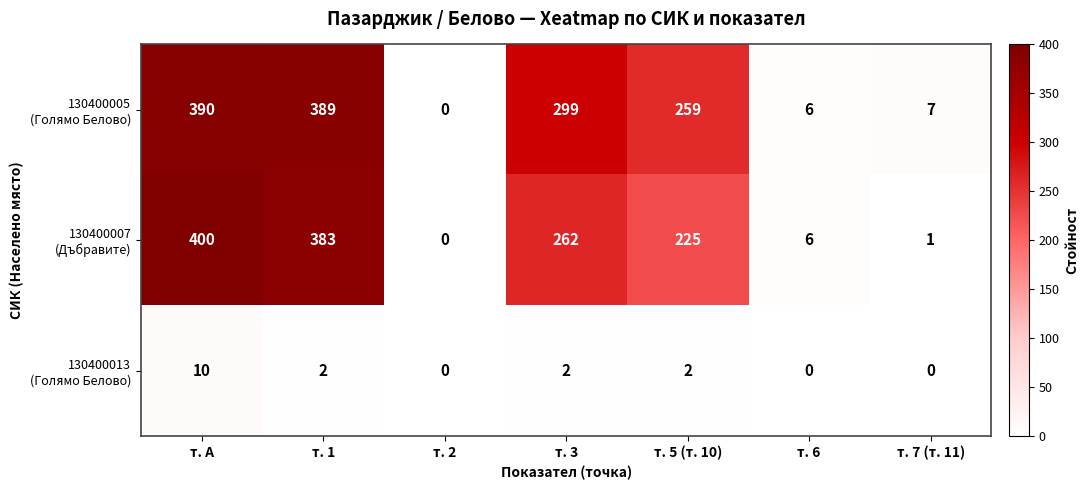

Which label corresponds to the largest value in the chart?

т. А